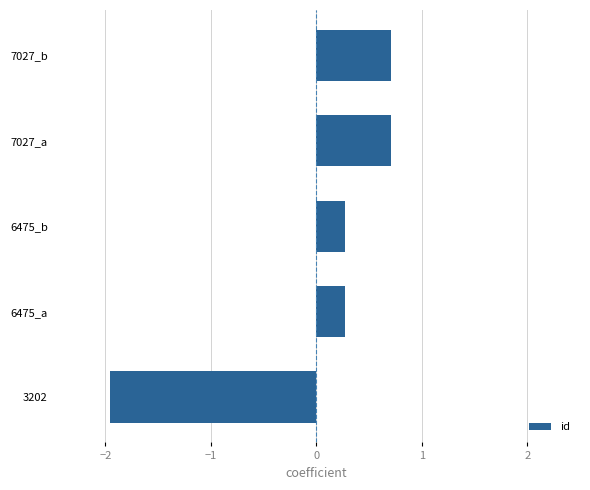

Between 3202 and 6475_b, which is larger?

6475_b